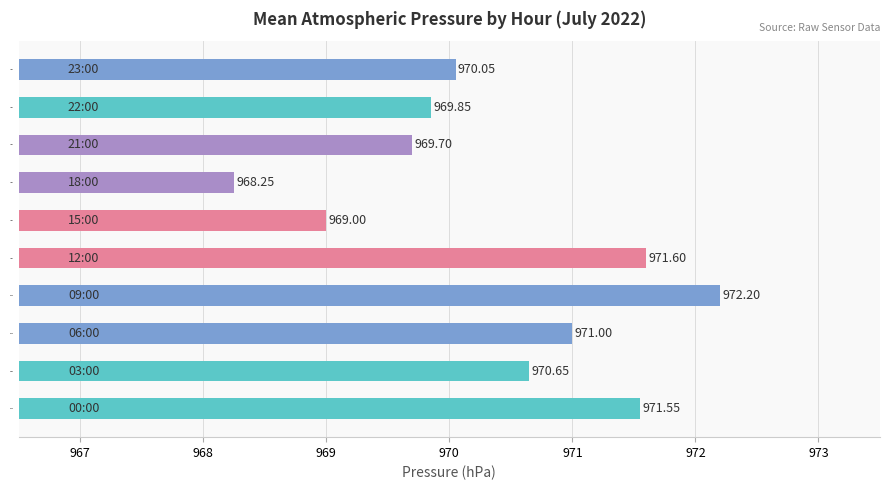

List the labels in order of value, smallest first.

18:00, 15:00, 21:00, 22:00, 23:00, 03:00, 06:00, 00:00, 12:00, 09:00